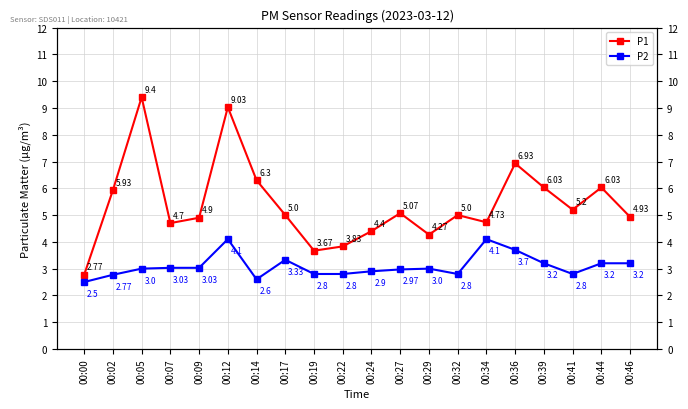

What is the sum of all P2 values?

61.8